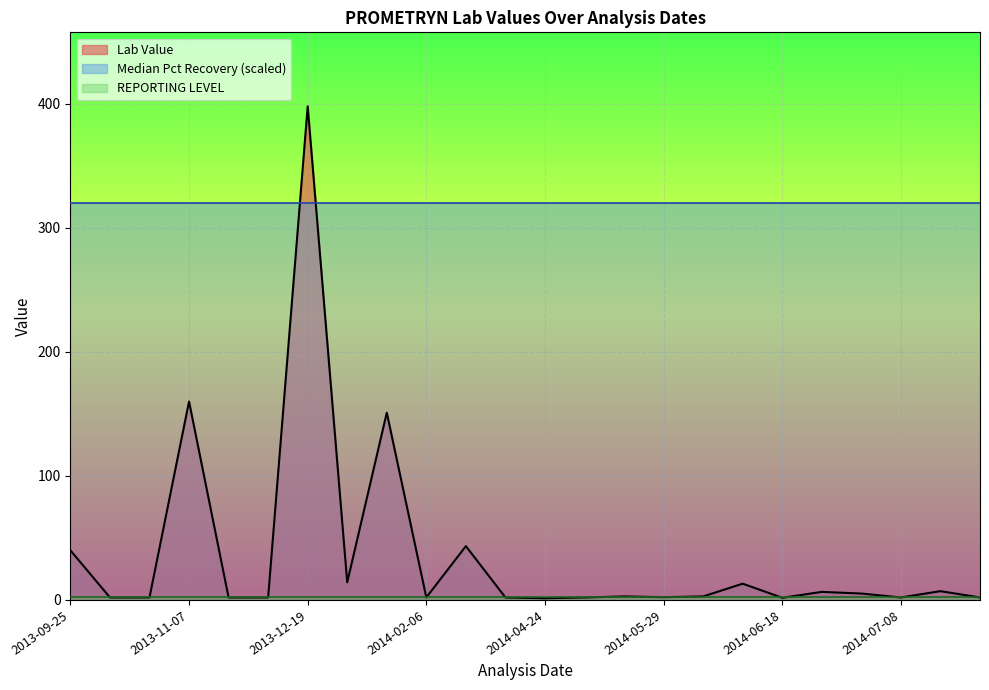

In Lab Value, how many points are higher than both neighbors (excluding endpoints)?

8